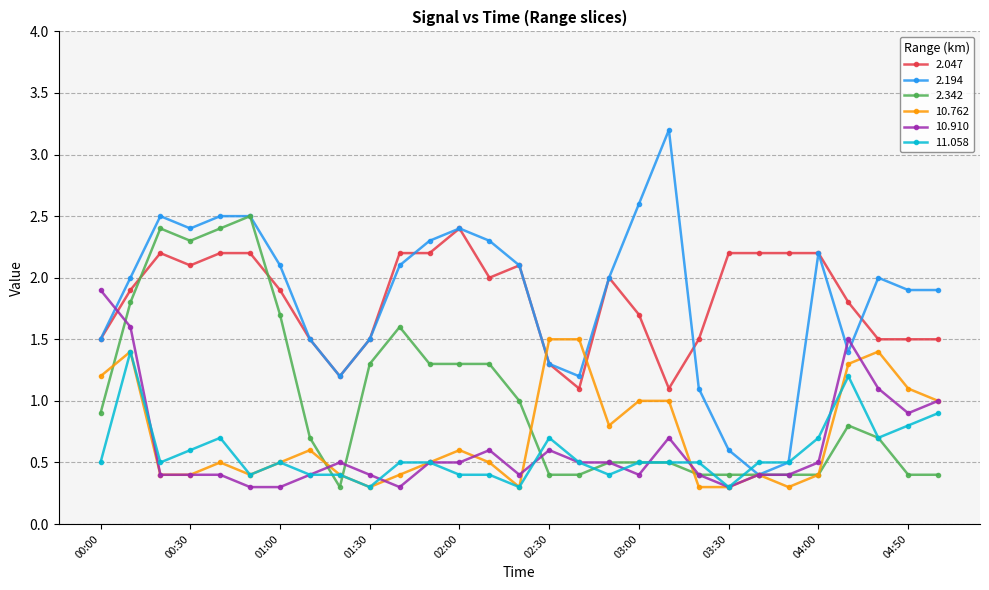

What is the maximum value for 10.910?

1.9